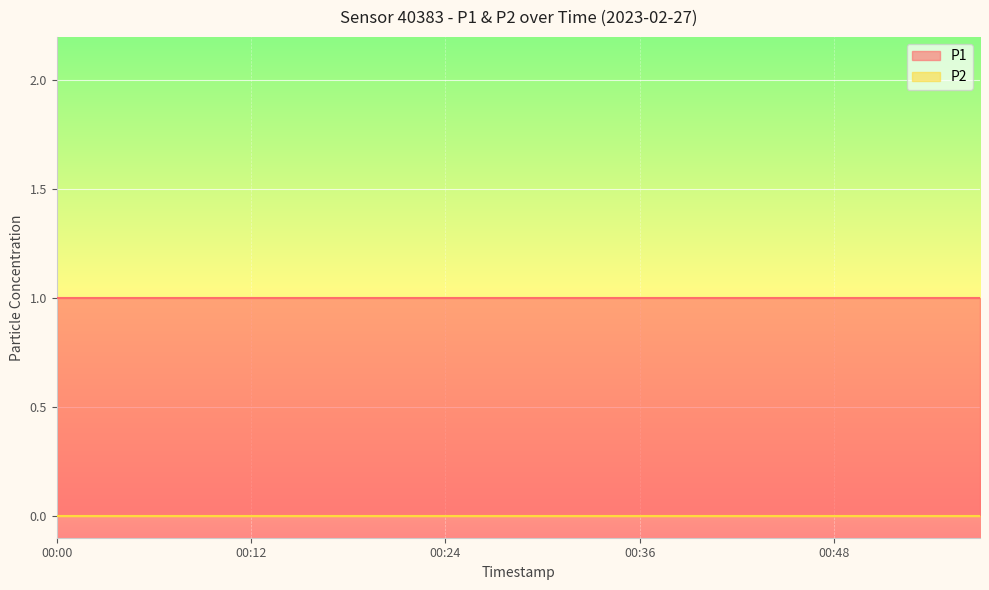

What is the sum of all P1 values?

20